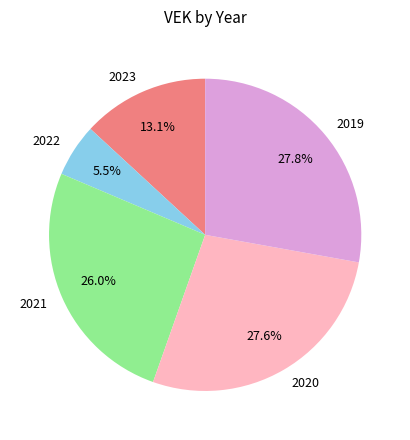

Do 2019 and 2023 together represent more than half of the pie?

No